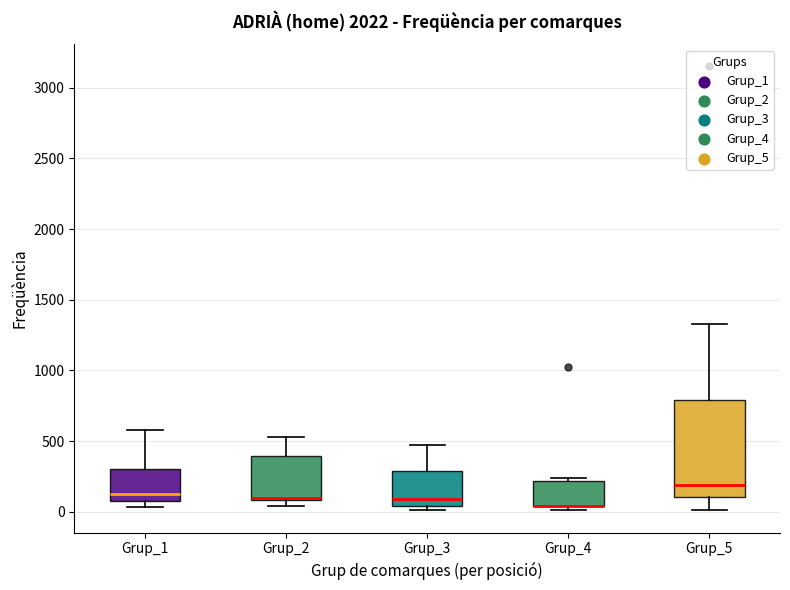

Reading left to right, transcribe this box plot: for each box, give where its median line is, the range the box spans, and where its two whiskers end, as read against the y-axis. The values are not printed on the chart, so give them approximately, as read against the axis.

Grup_1: median 150, box 50 to 300, whiskers 50 (just below the box's lower edge) to 600
Grup_2: median 100, box 100 to 400, whiskers 50 to 550
Grup_3: median 100, box 50 to 300, whiskers 0 to 450
Grup_4: median 50 (drawn on the box's lower edge), box 50 to 200, whiskers 0 to 250
Grup_5: median 200, box 100 to 800, whiskers 0 to 1350